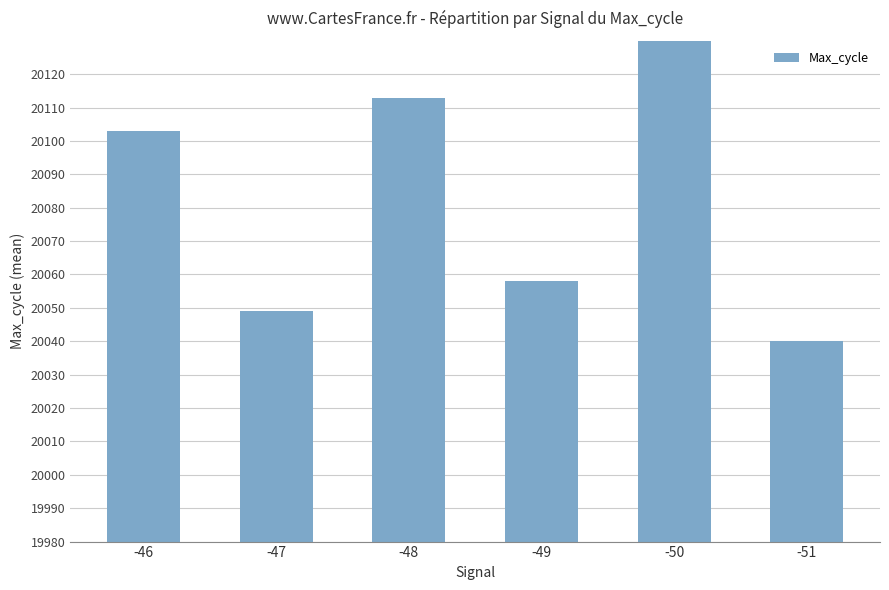

List the labels in order of value, smallest first.

-51, -47, -49, -46, -48, -50